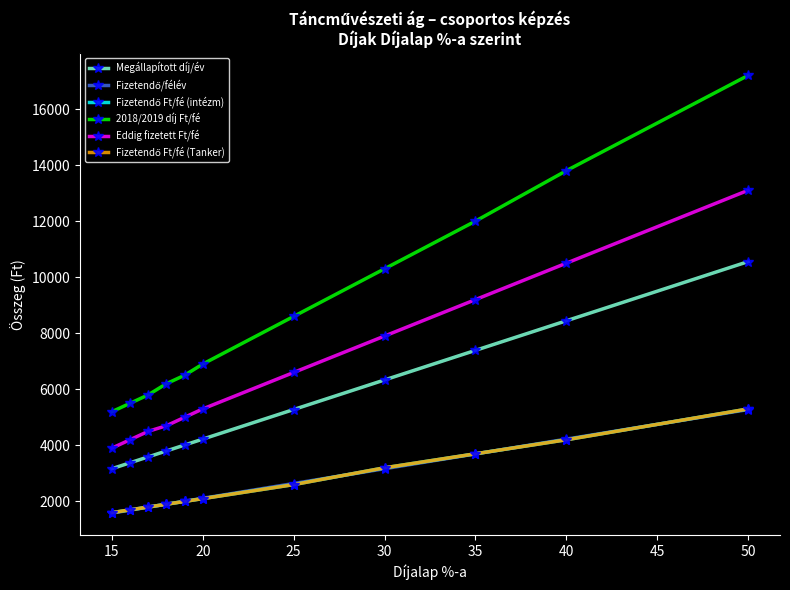

What is the difference between the maximum and second lowest values in the 2018/2019 díj Ft/fé series?

11700.0